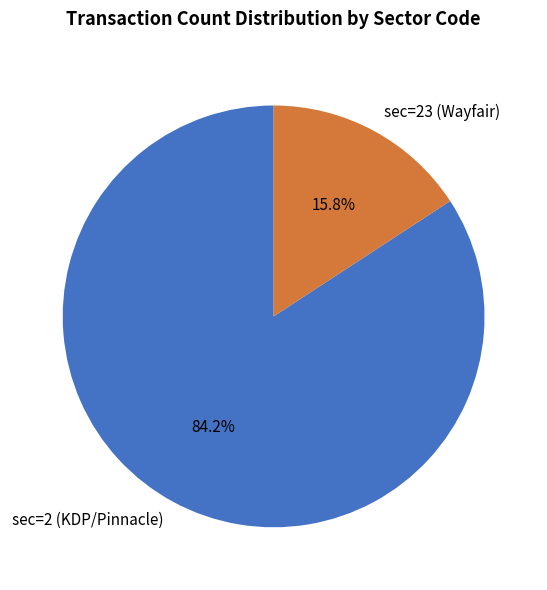

Is it true that sec=2 (KDP/Pinnacle) is 84% of the pie?

True